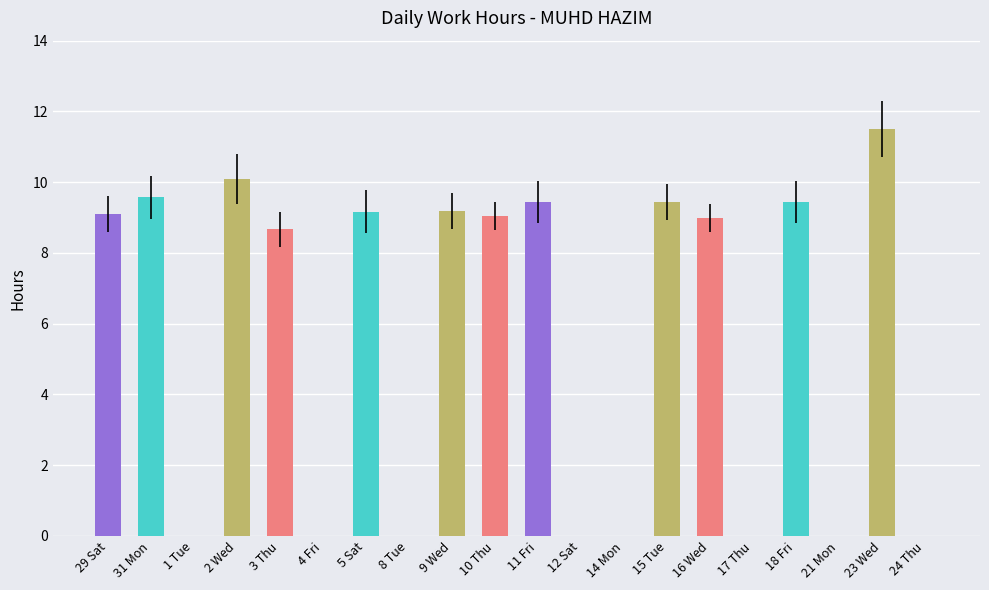

Are the bars horizontal?

No